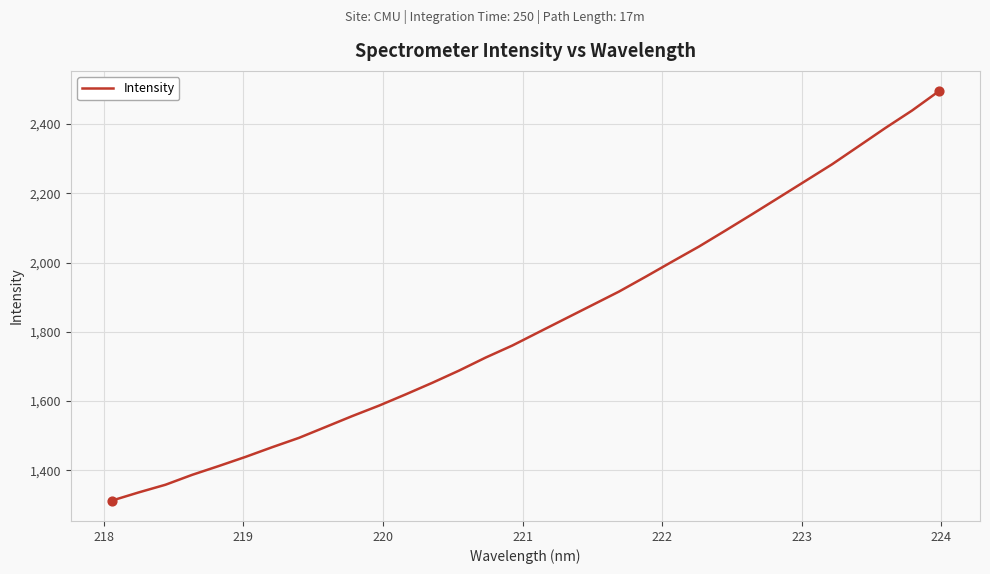

What is the maximum value shown in the chart?

2494.2